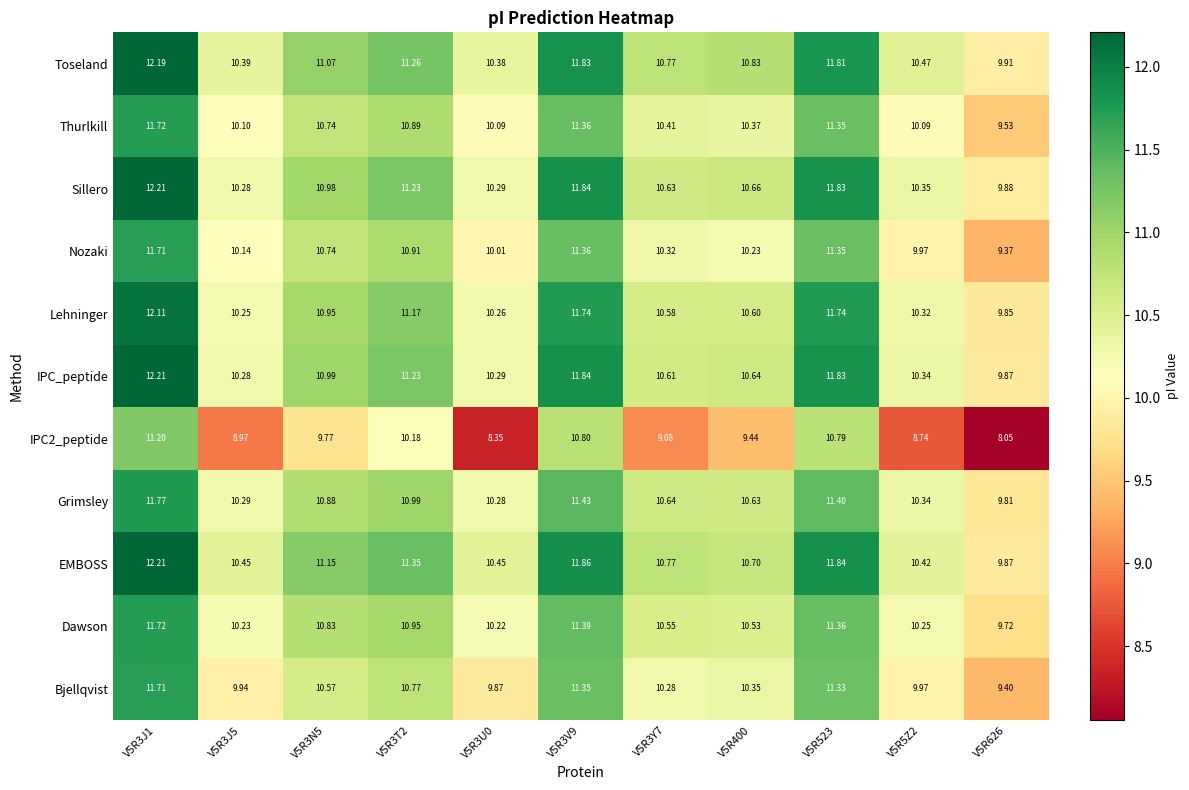

How many data points does each series have?

11